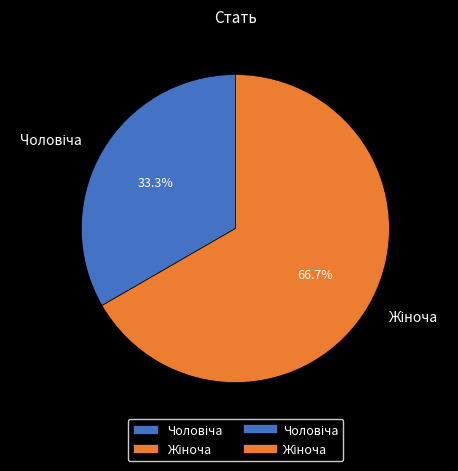

Is there a majority slice in this chart?

Yes